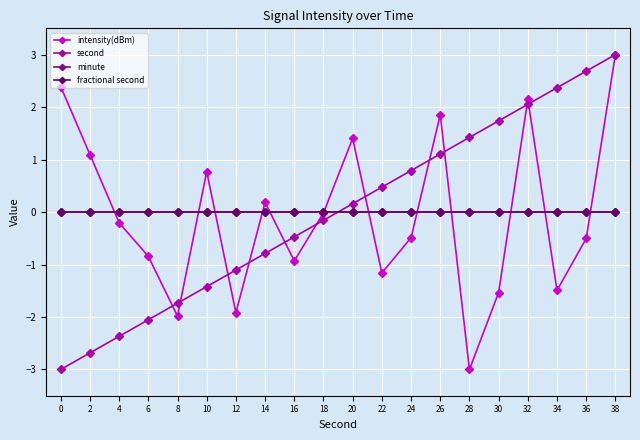

Is this an area chart (filled region under the line)?

No